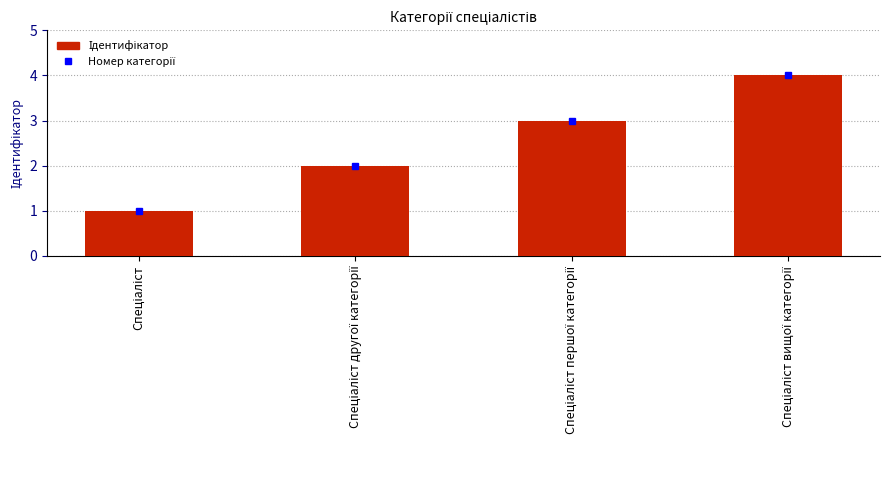

Reading left to right, what are all the values shown in this chart?

1	2	3	4